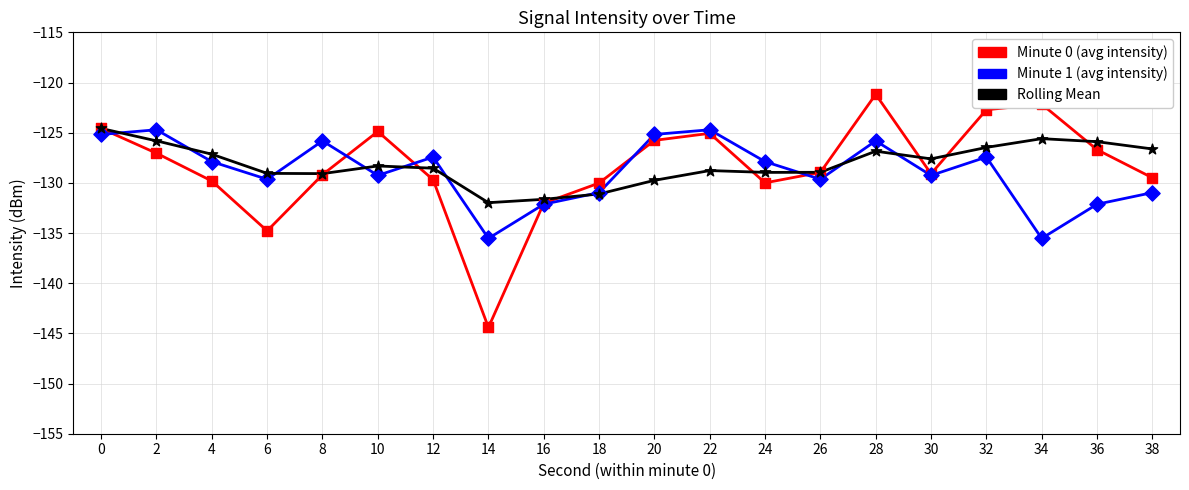

At how many categories does at least one series exceed -135?

20